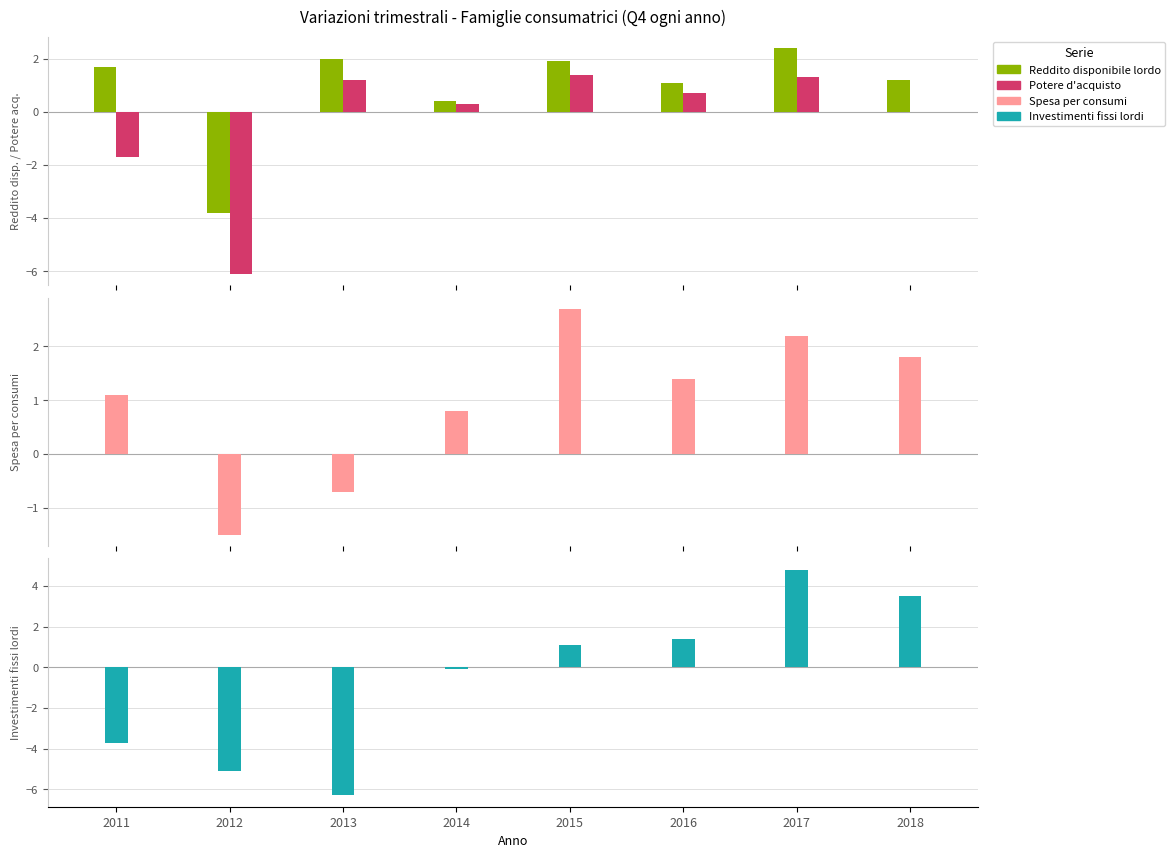

The Reddito disponibile lordo series shows 0.7 at 2018. True or false?

False